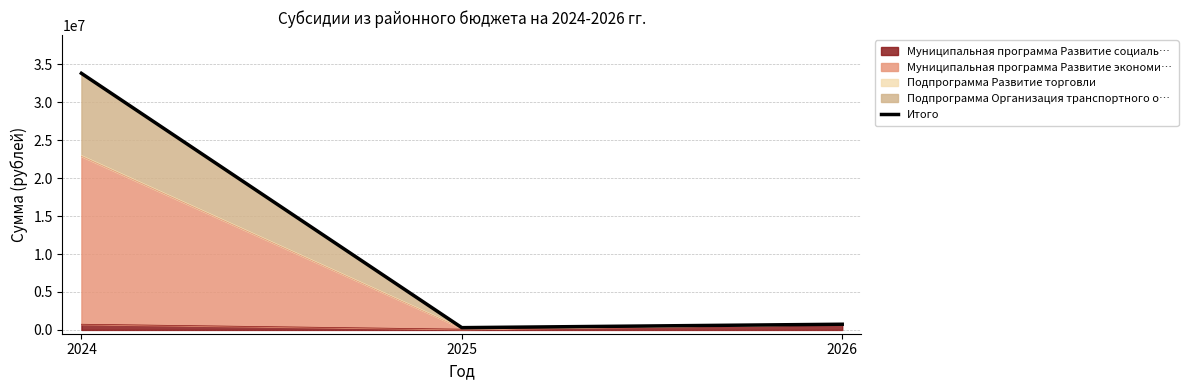

What is the sum of the values at 2025 and 2026?

1049646.0